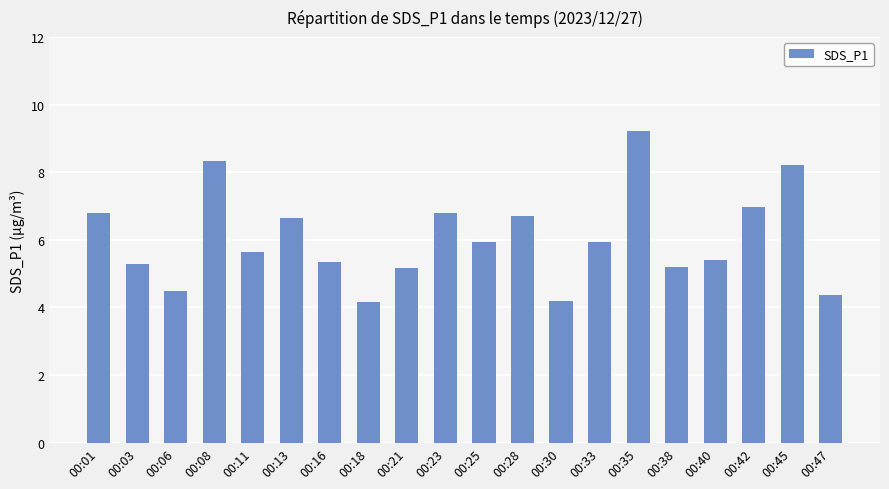

Approximately how many times larger is the value at 00:33 compared to 00:01?

0.9